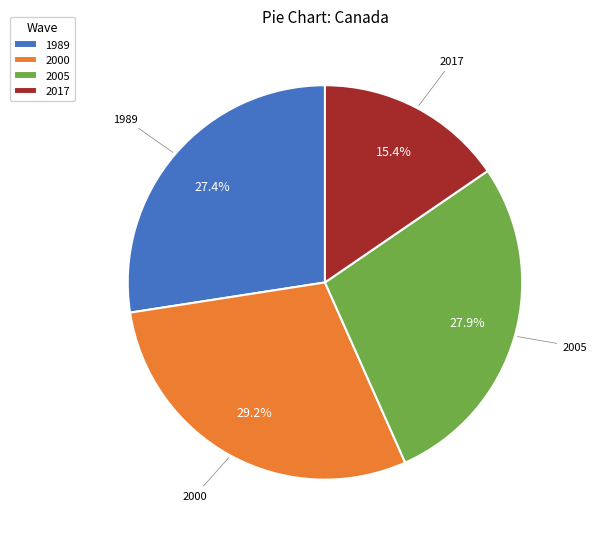

Count the number of slices in the pie.

4